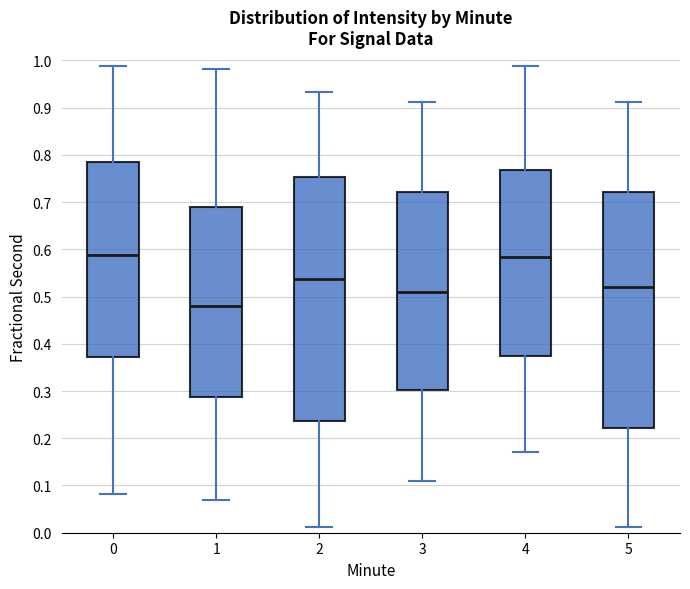

Reading left to right, transcribe this box plot: for each box, give where its median line is, the range the box spans, and where its two whiskers end, as read against the y-axis. The values are not printed on the chart, so give them approximately, as read against the axis.

0: median 0.59, box 0.37 to 0.79, whiskers 0.08 to 0.99
1: median 0.48, box 0.29 to 0.69, whiskers 0.07 to 0.98
2: median 0.54, box 0.24 to 0.75, whiskers 0.01 to 0.93
3: median 0.51, box 0.30 to 0.72, whiskers 0.11 to 0.91
4: median 0.58, box 0.37 to 0.77, whiskers 0.17 to 0.99
5: median 0.52, box 0.22 to 0.72, whiskers 0.01 to 0.91